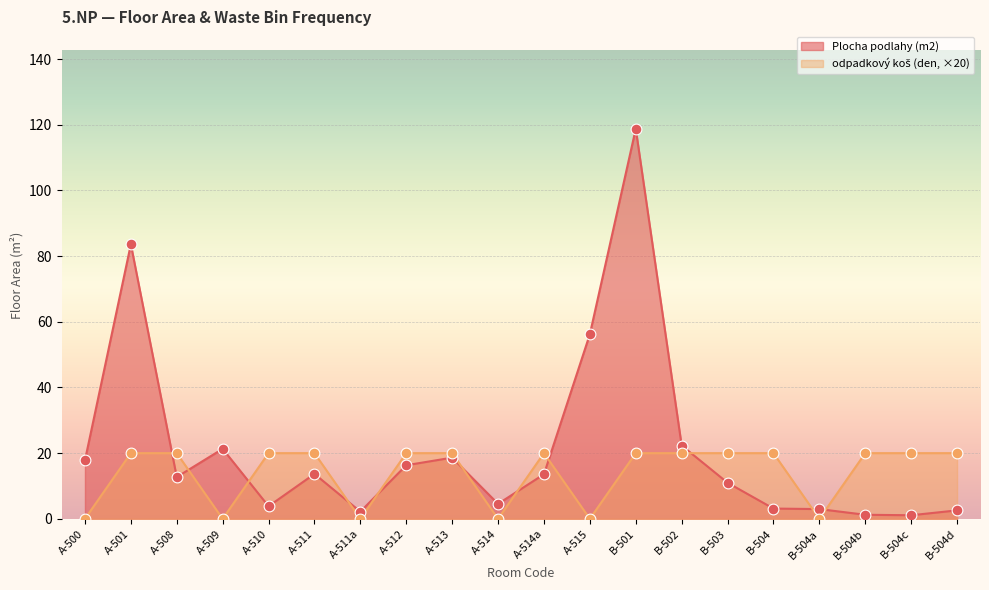

Which series has the largest total across all categories?

Plocha podlahy (m2)